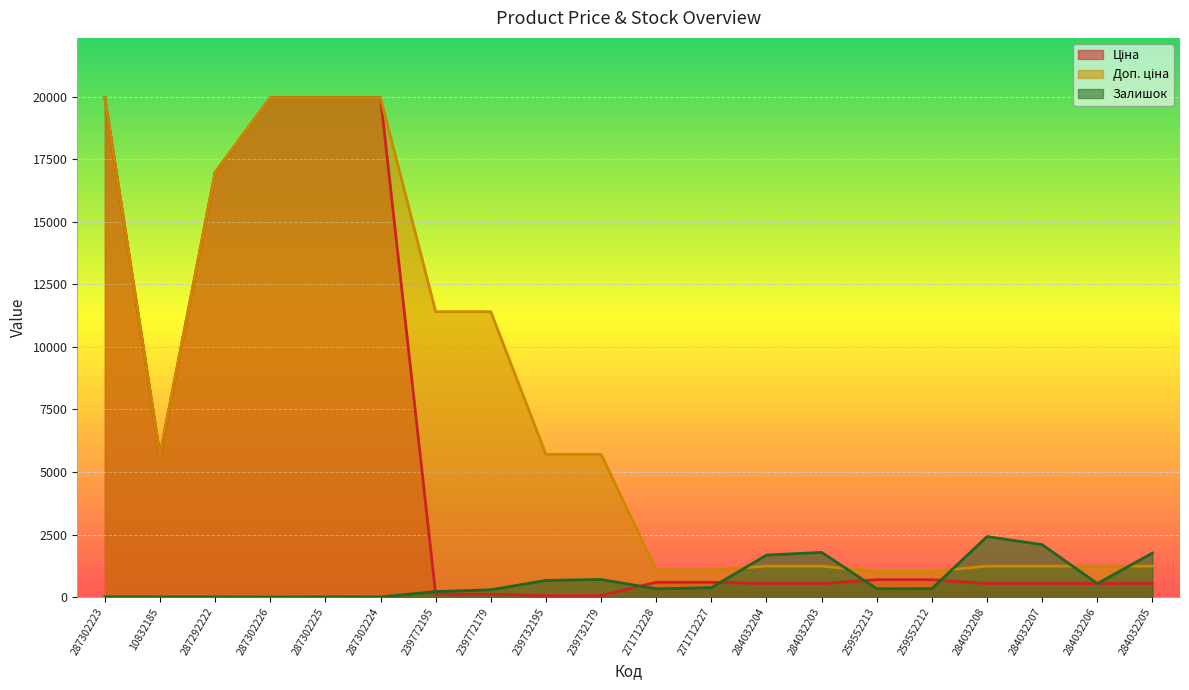

What is the highest value of the Доп. ціна series?

19964.2